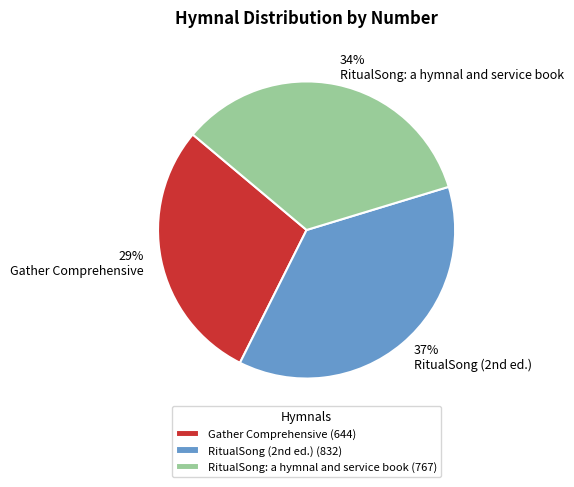

Does RitualSong: a hymnal and service book represent more than half of the total?

No